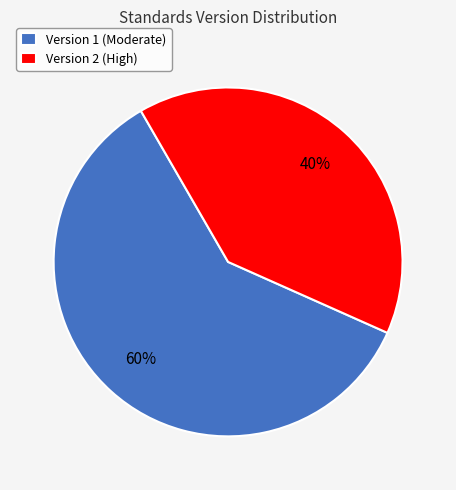

To the nearest percent, what portion does Version 2 (High) represent?

40%